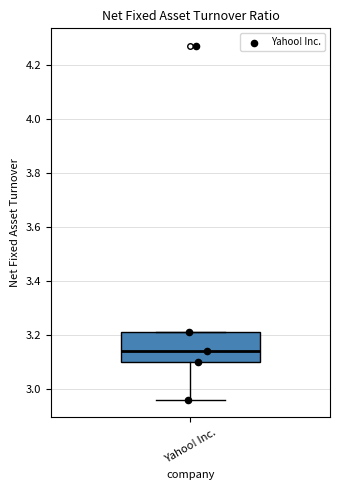

Where does the median line of the box for Yahoo! Inc. sit on the y-axis? The values are not printed on the chart, so give them approximately, as read against the axis.

3.14